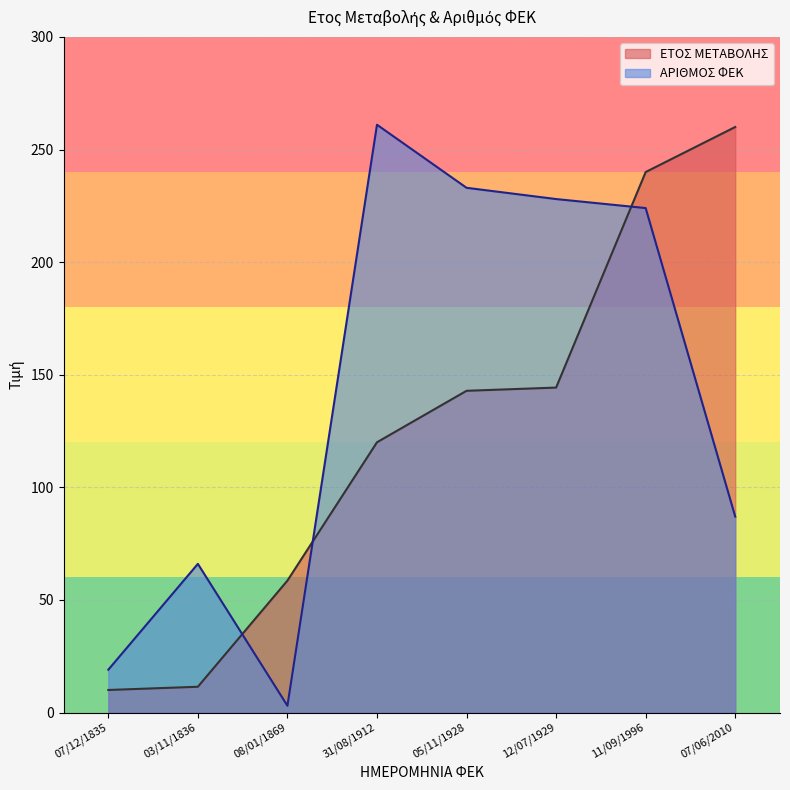

Rank the series at 08/01/1869 from highest to lowest value.

ΕΤΟΣ ΜΕΤΑΒΟΛΗΣ, ΑΡΙΘΜΟΣ ΦΕΚ